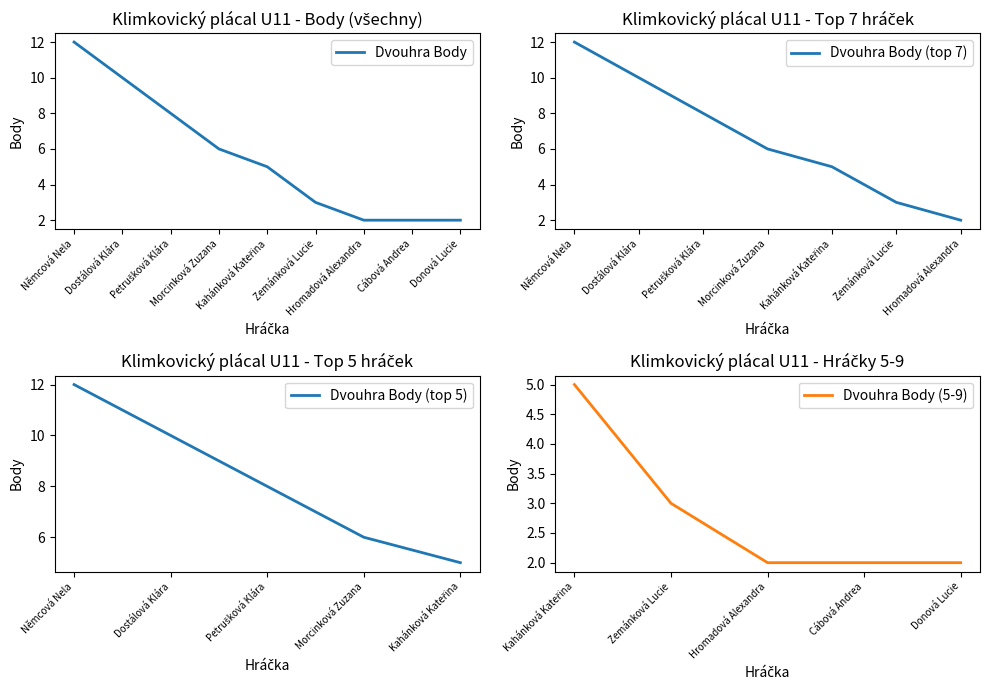

Does the chart display data point markers on the line(s)?

No